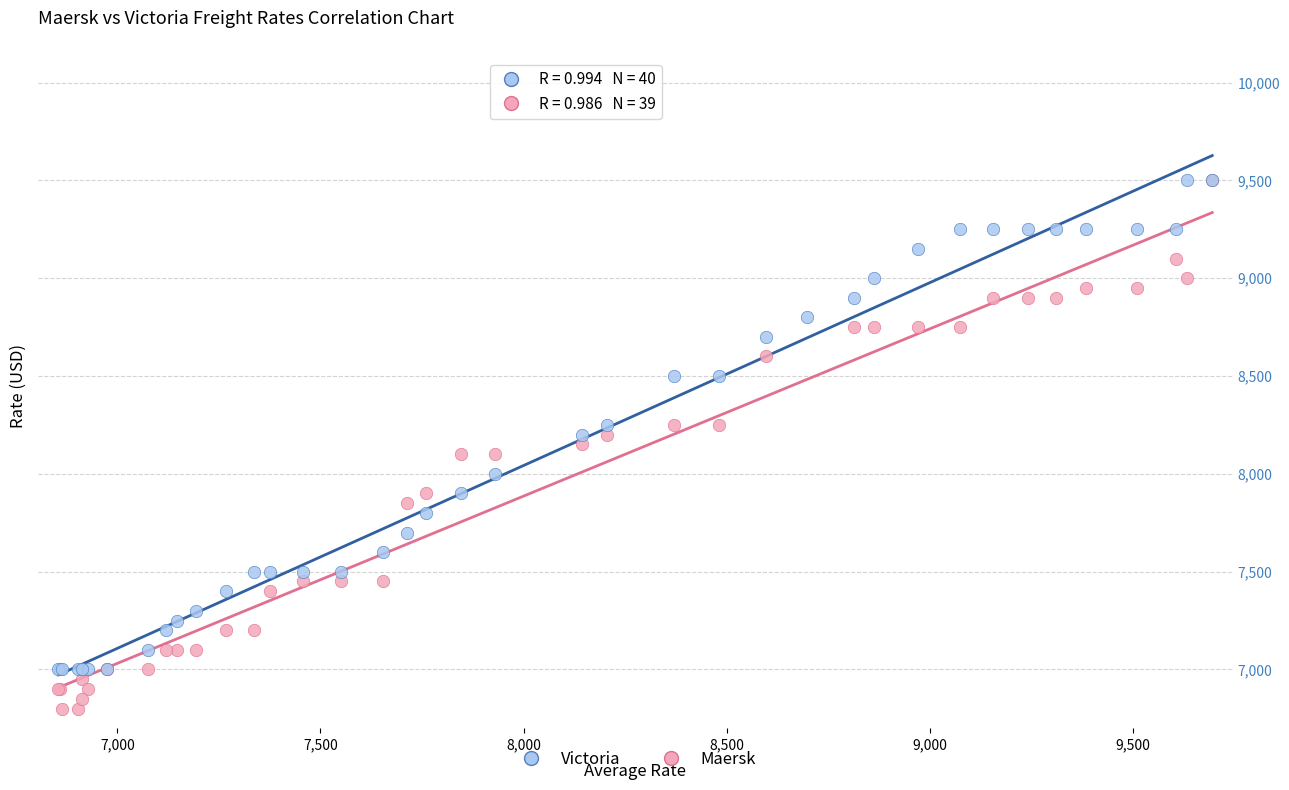

Which series reaches the minimum Y coordinate?

Maersk